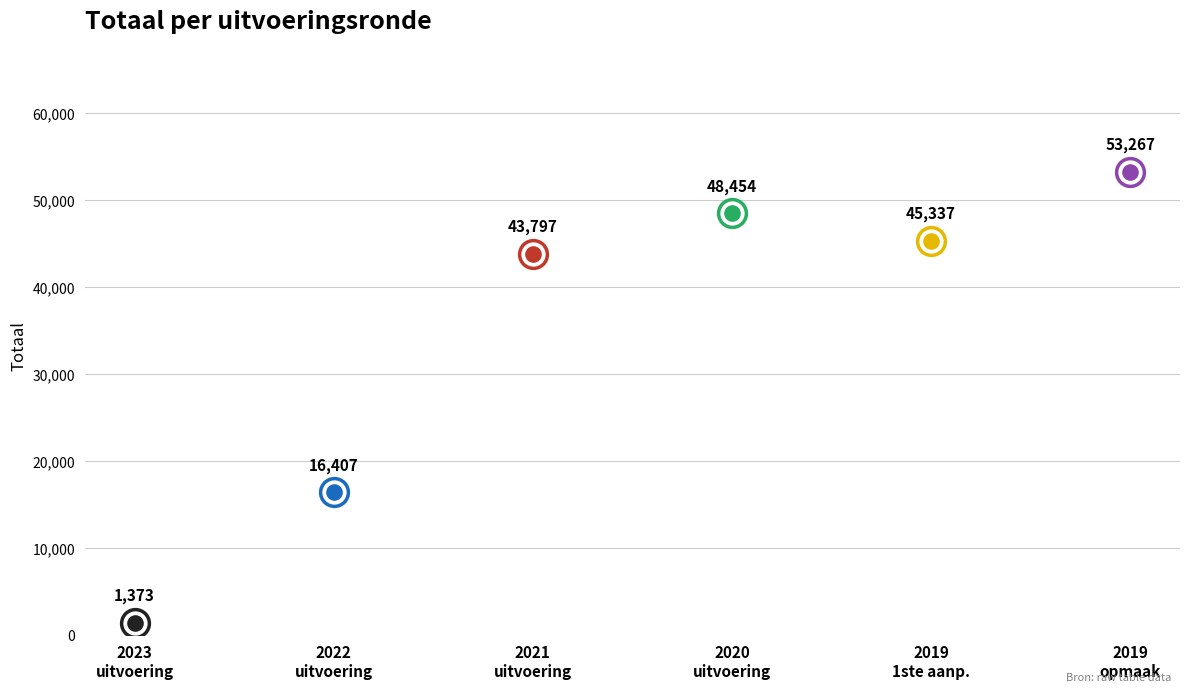

Between 2019 opmaak - goedgekeurd and 2020 uitvoering, which is larger?

2019 opmaak - goedgekeurd